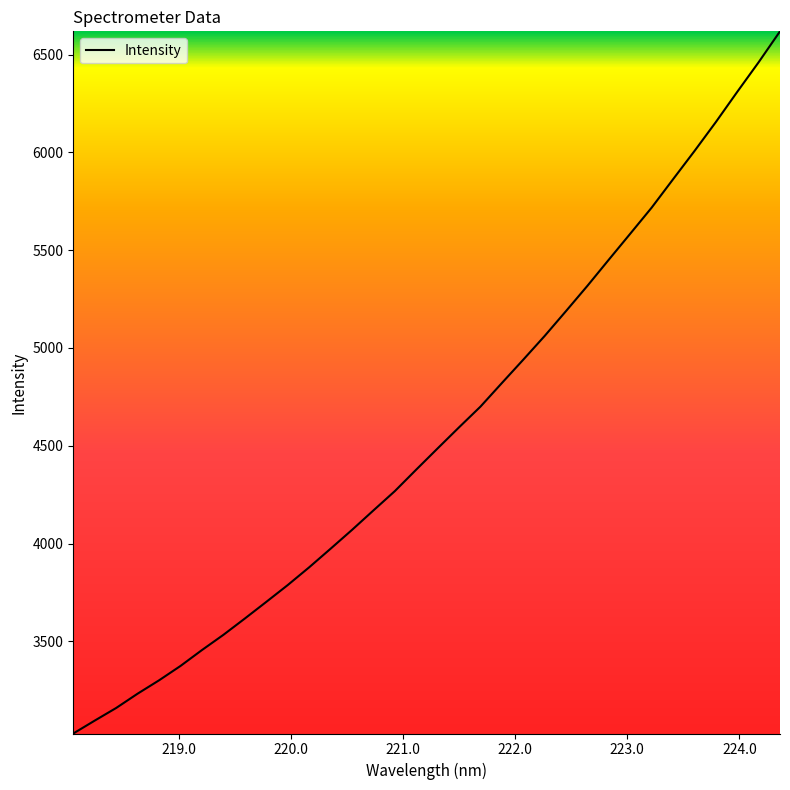

What is the difference between the maximum and minimum values?

3589.2